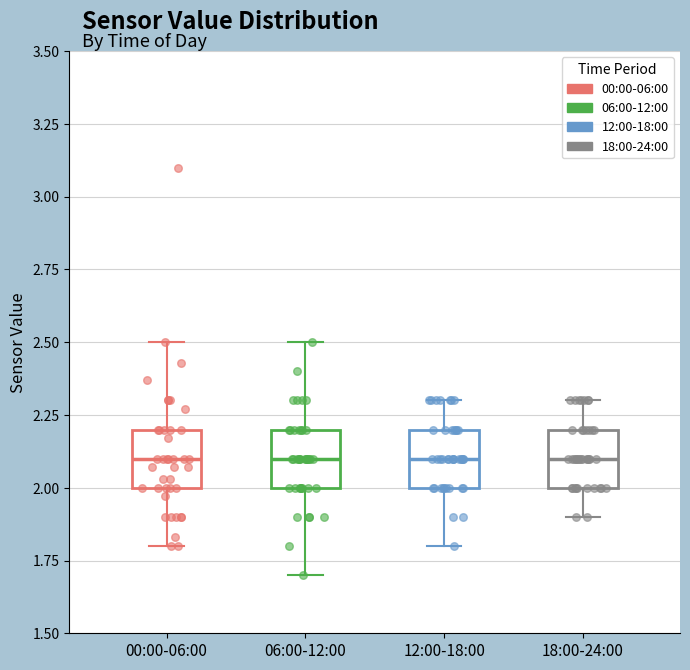

Reading left to right, read every box against the y-axis: the position of its median line, the range the box covers, and the ends of its whiskers. The values are not printed on the chart, so give them approximately, as read against the axis.

00:00-06:00: median 2.1, box 2.0 to 2.2, whiskers 1.8 to 2.5
06:00-12:00: median 2.1, box 2.0 to 2.2, whiskers 1.7 to 2.5
12:00-18:00: median 2.1, box 2.0 to 2.2, whiskers 1.8 to 2.3
18:00-24:00: median 2.1, box 2.0 to 2.2, whiskers 1.9 to 2.3